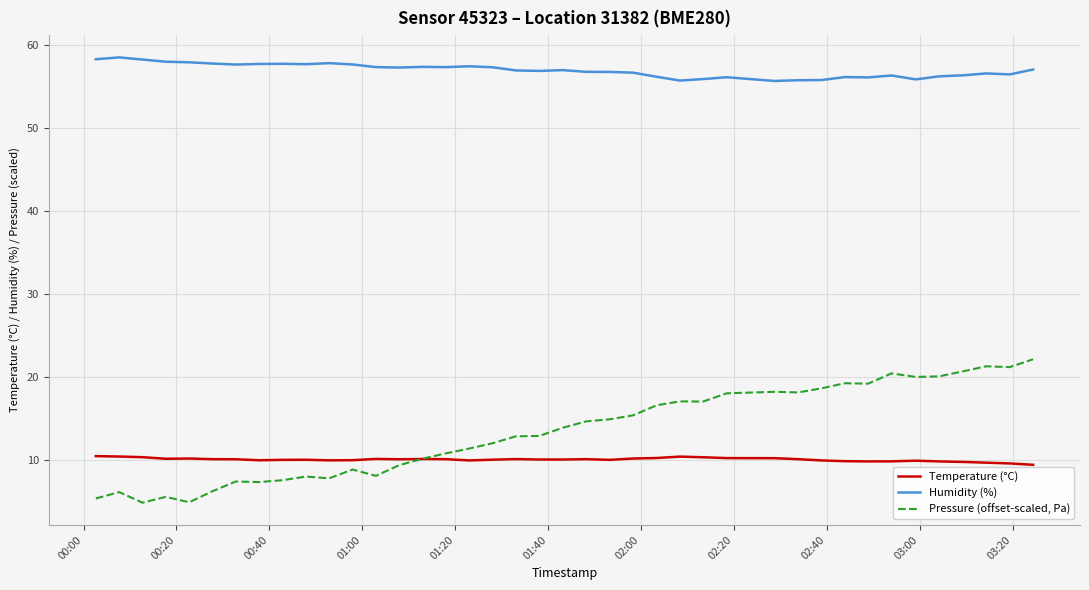

Which series has the largest total across all categories?

Humidity (%)